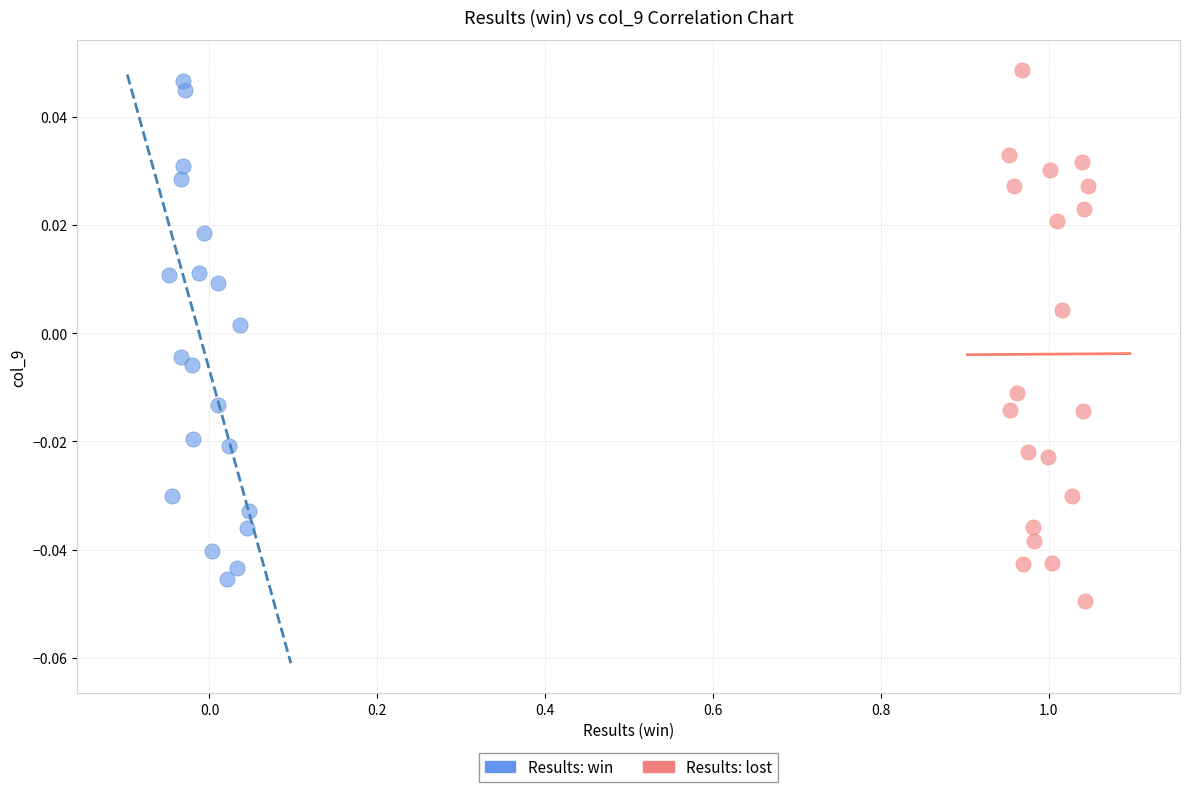

Which series contains the highest Y value?

Results: lost